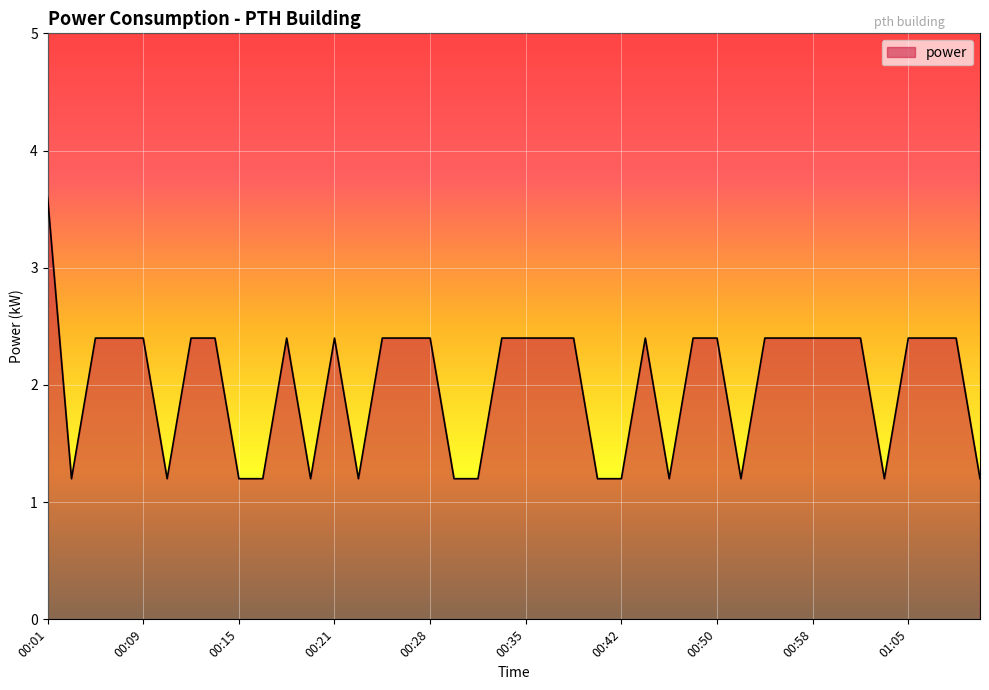

How many lines are shown in the chart?

1